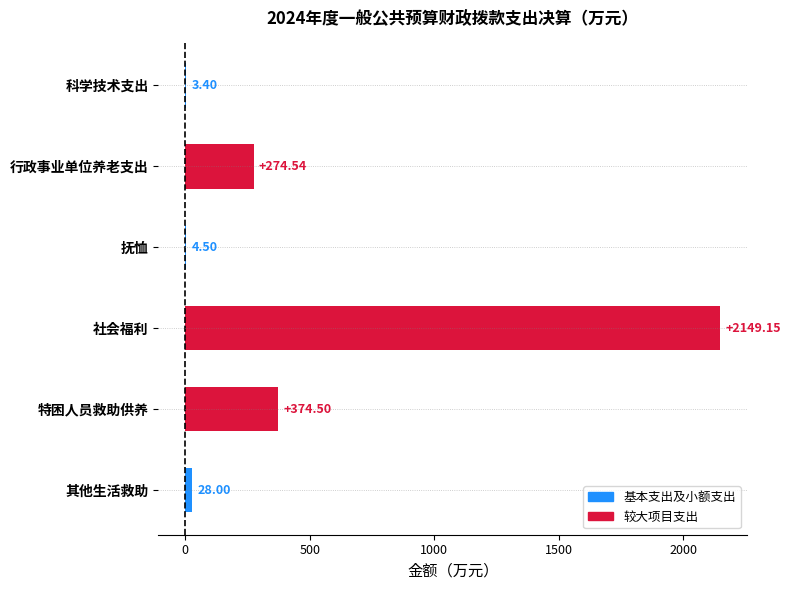

What is the sum of the values at 抚恤 and 行政事业单位养老支出?

279.0